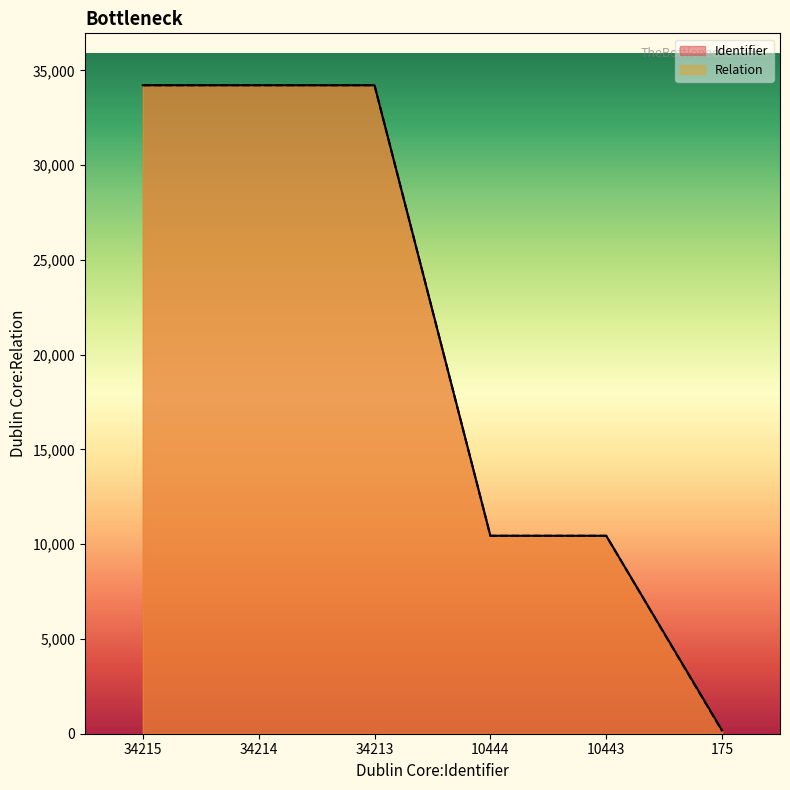

Where is the first local maximum for Relation?

34213